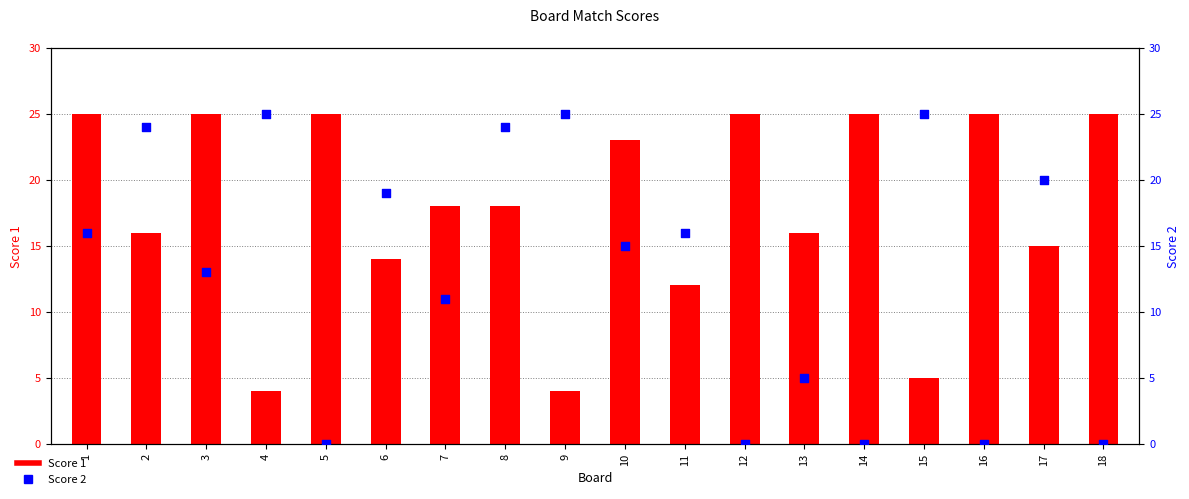

Which series has the widest spread of Y values?

Score 2